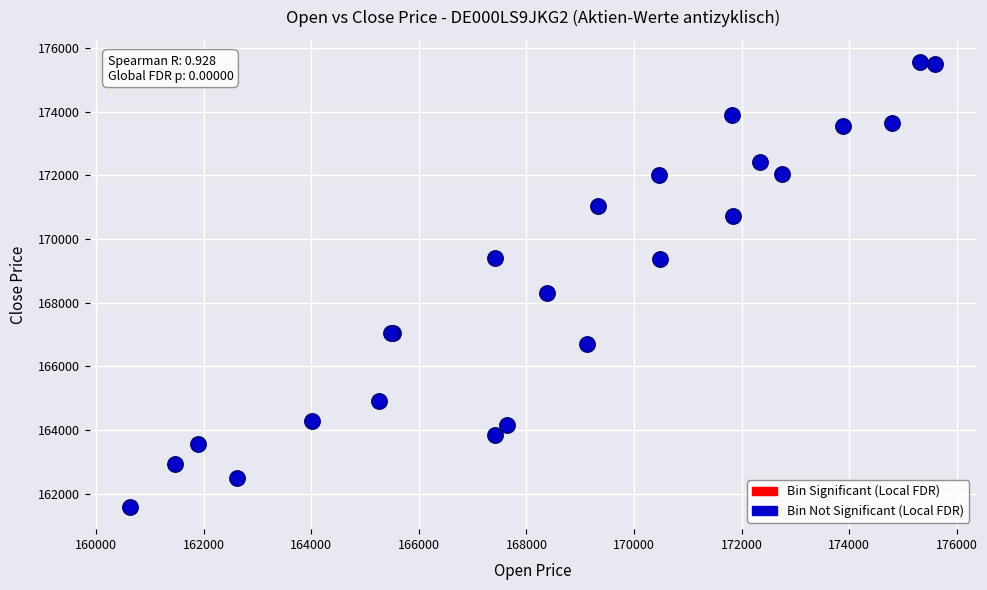

What Y value in the scatter plot is closest to 168567?

168288